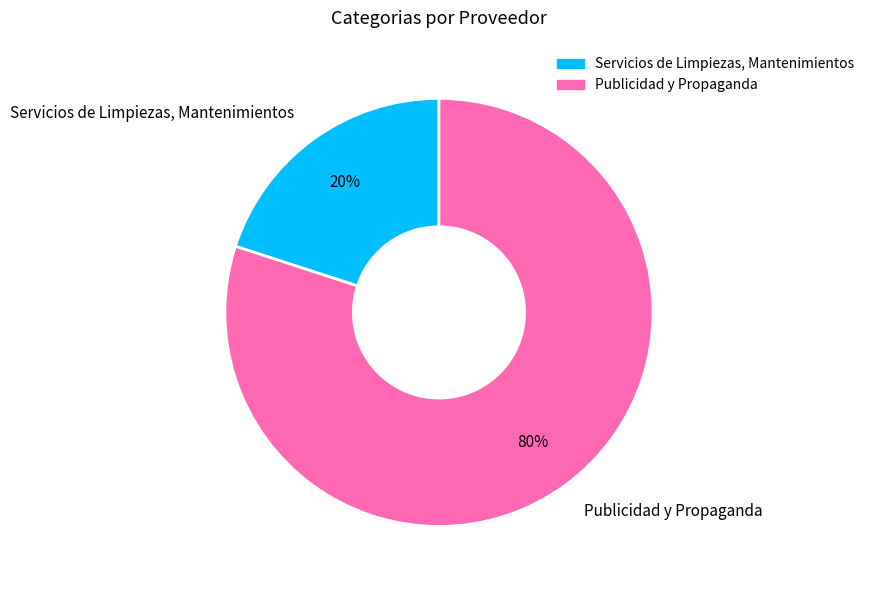

To the nearest percent, what is the difference between the largest and smallest slice percentages?

60%